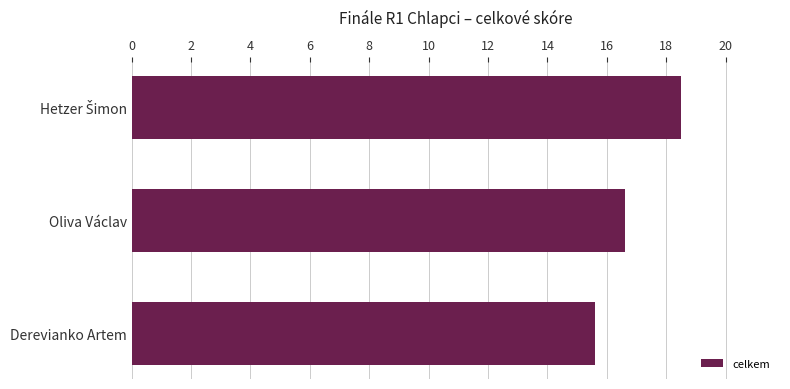

How many data points are above 16?

2